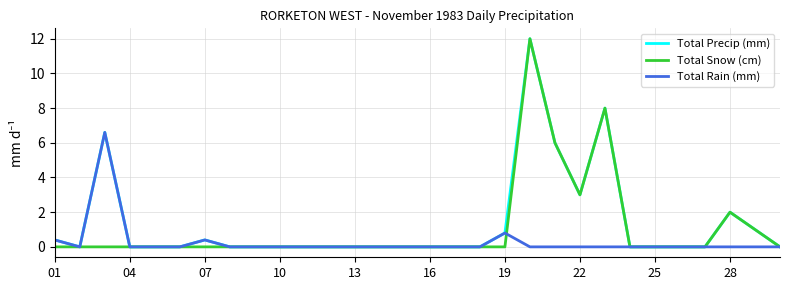

What is the greatest value displayed?

12.0